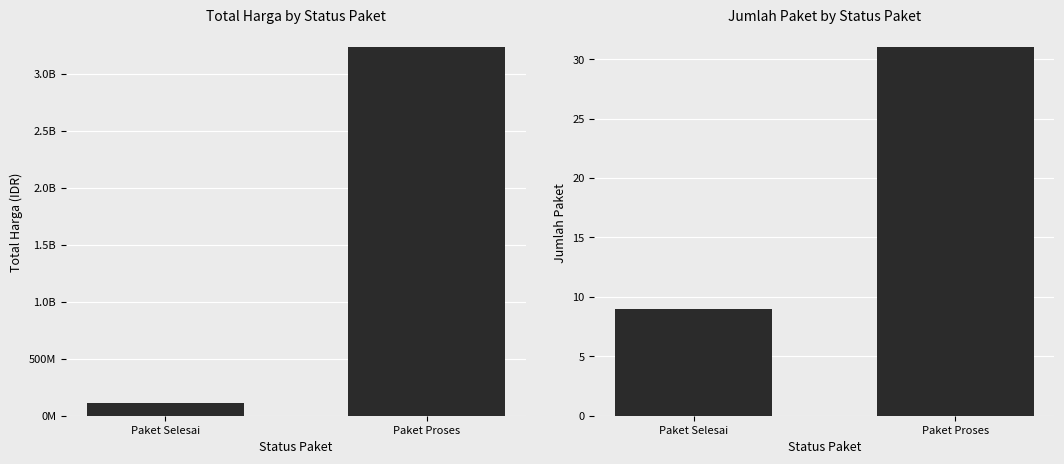

What is the total value across all series at Paket Selesai?

115002509